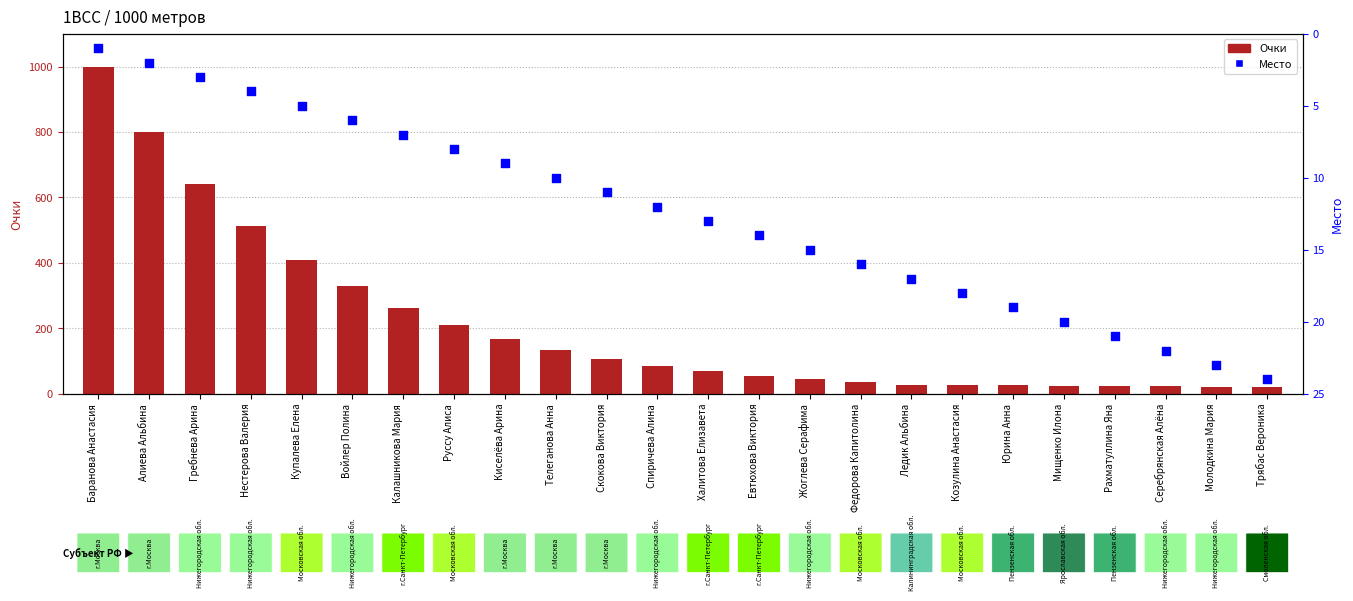

At how many categories does at least one series exceed 213?

7